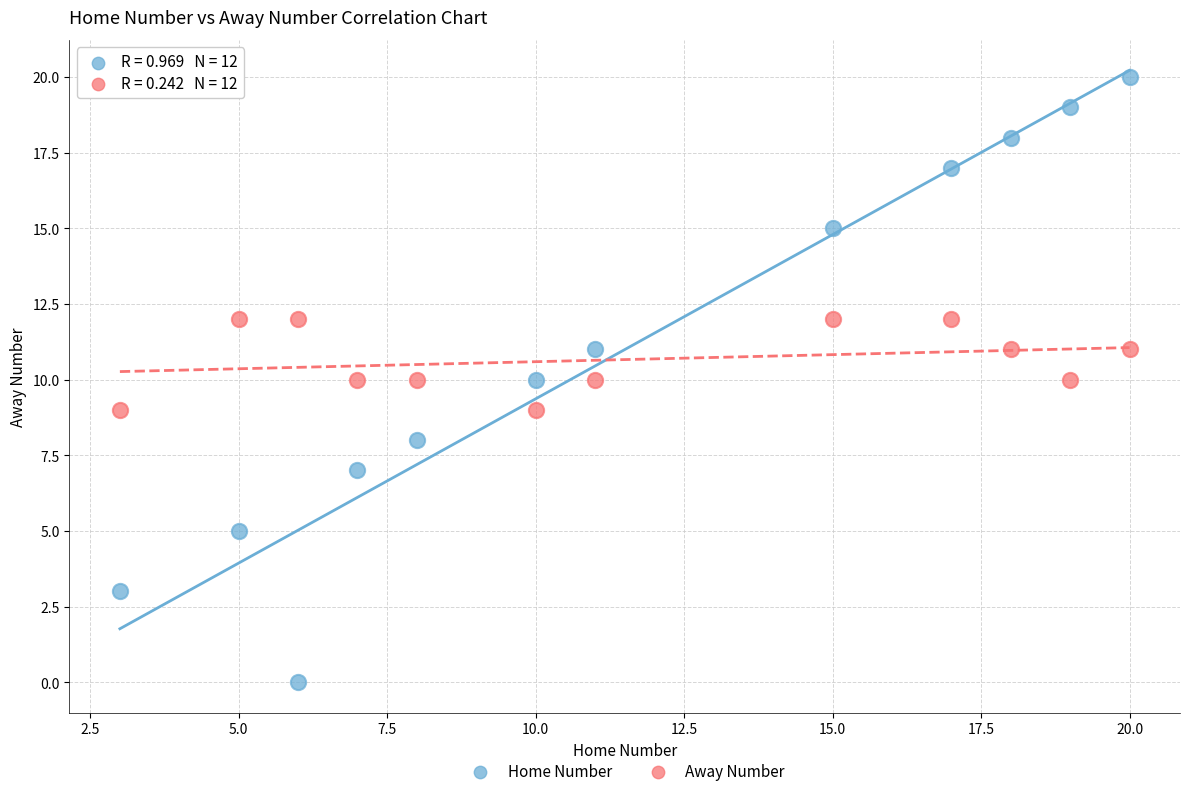

What are all the series names shown in the legend?

Home Number, Away Number